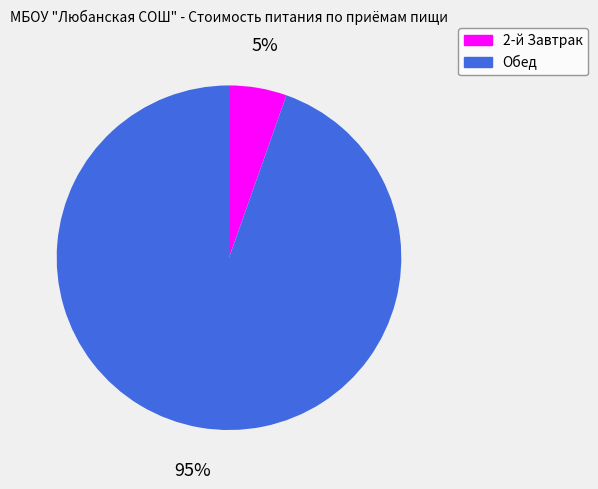

What percentage is the 2-й Завтрак slice, to the nearest percent?

5%